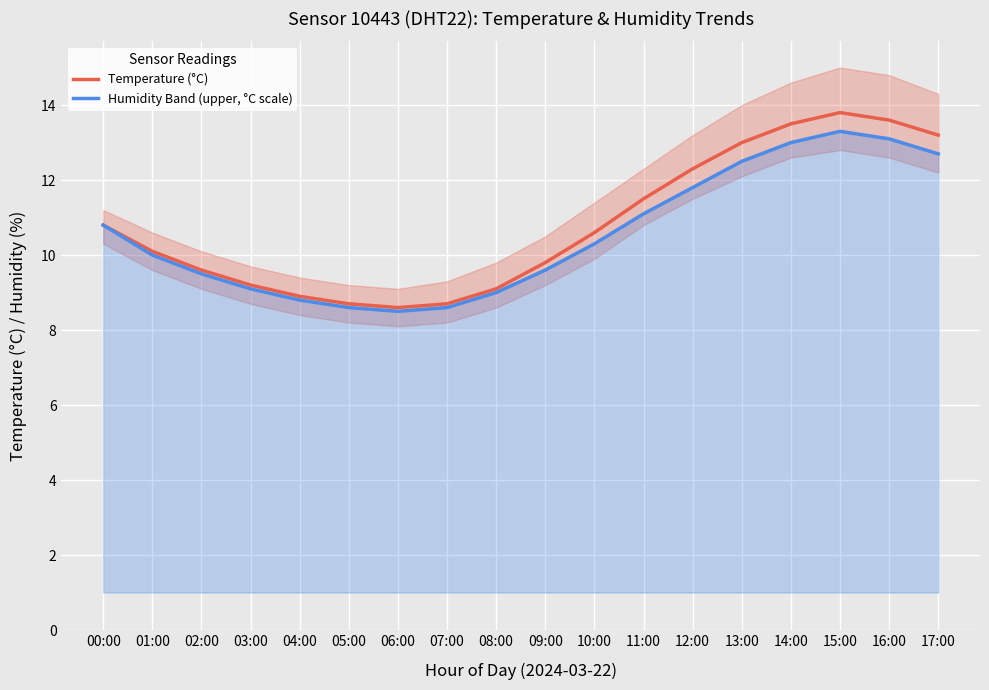

What is the sum of the Temperature (°C) values at 02:00 and 07:00?

18.3